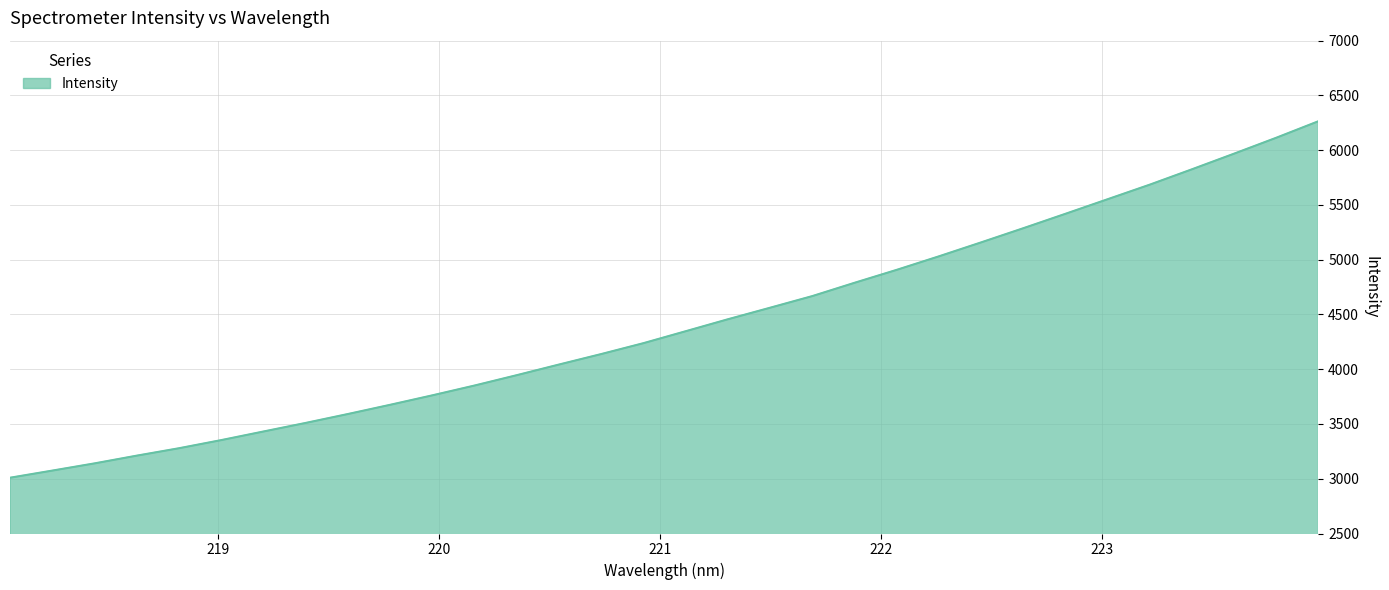

True or false: the data has more than 2 interior local peaks.

False